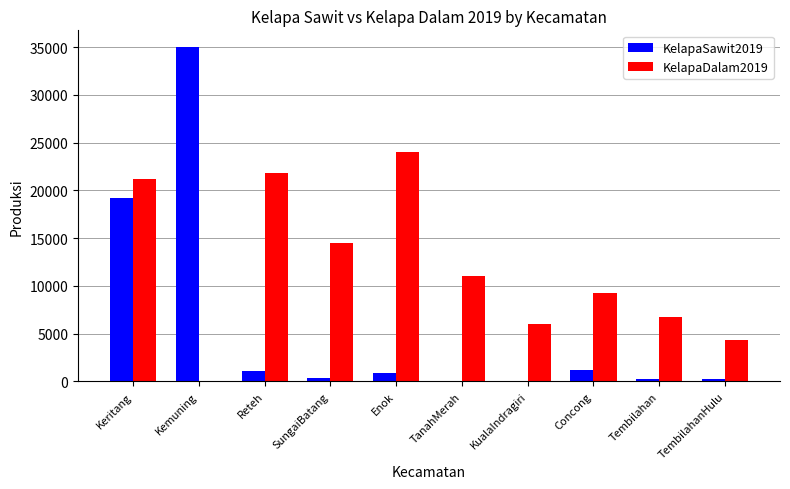

Is it true that KelapaDalam2019 equals 9251.3 at Concong?

True